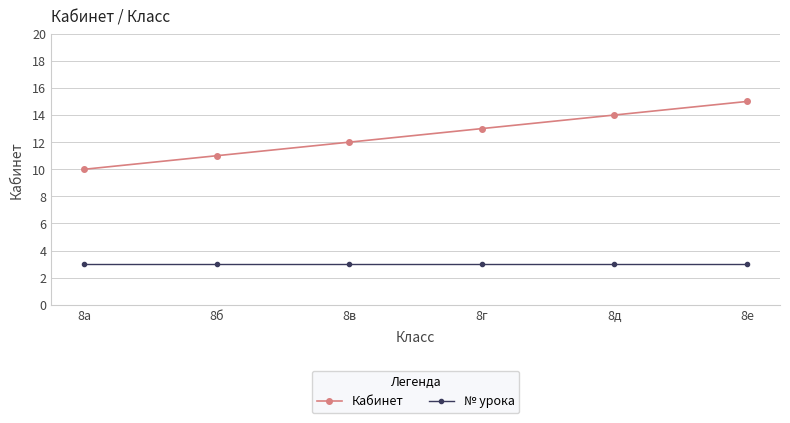

Which series has the largest total across all categories?

Кабинет